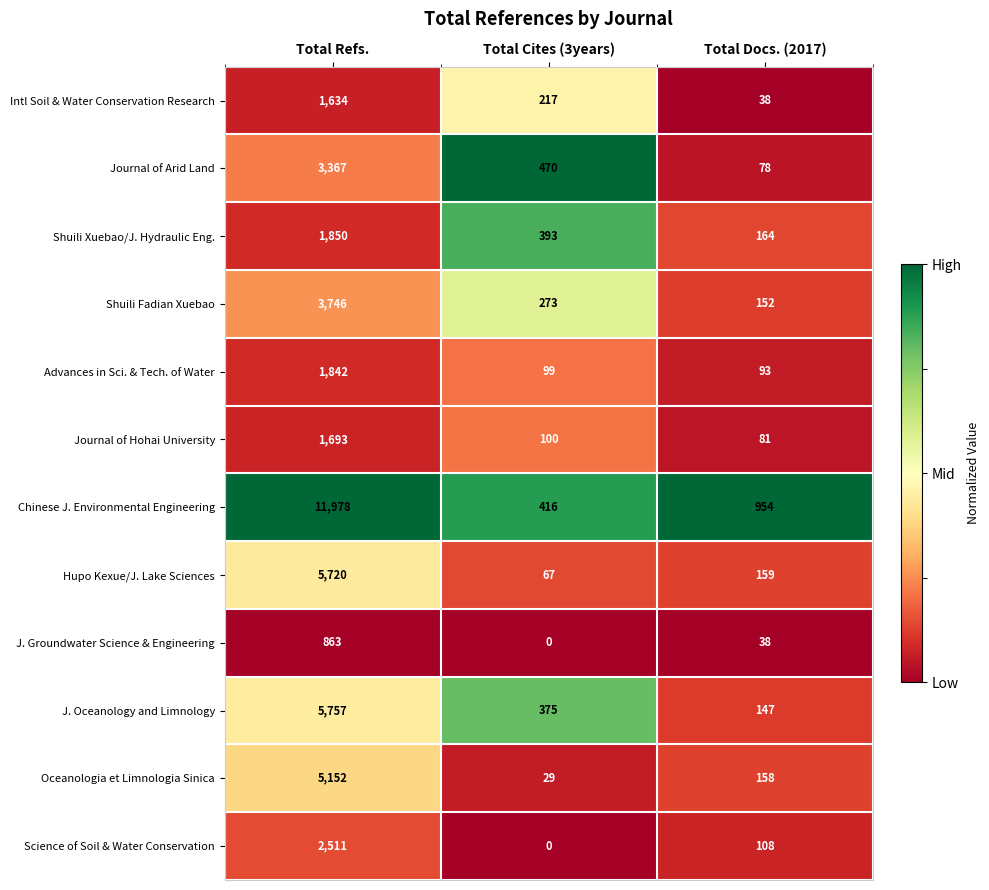

What is the difference between the Advances in Sci. & Tech. of Water values at Total Cites (3years) and Total Docs. (2017)?

6